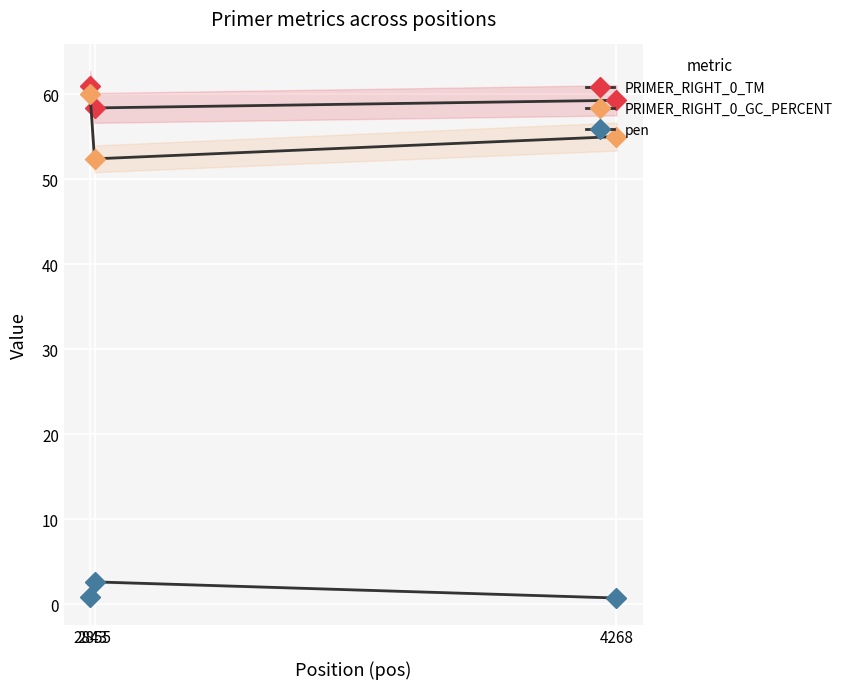

Reading left to right, list all the values displayed in this chart.

PRIMER_RIGHT_0_TM: 60.9	58.4	59.3
PRIMER_RIGHT_0_GC_PERCENT: 60.0	52.4	55.0
pen: 0.9	2.6	0.7